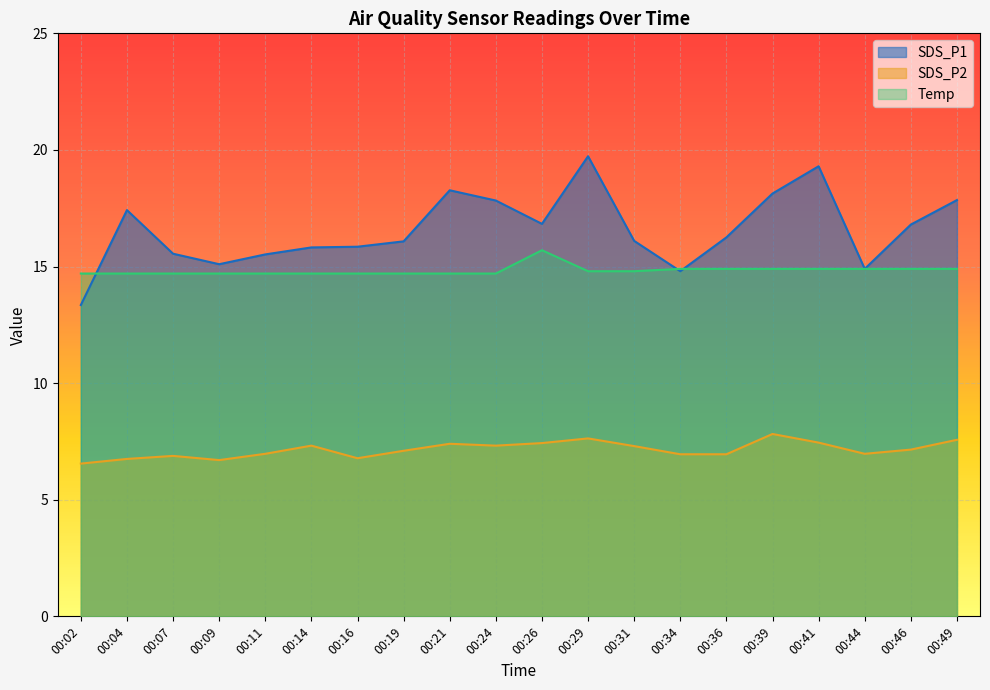

List the labels in order of SDS_P1 value, largest first.

00:29, 00:41, 00:21, 00:39, 00:49, 00:24, 00:04, 00:26, 00:46, 00:36, 00:31, 00:19, 00:16, 00:14, 00:07, 00:11, 00:09, 00:44, 00:34, 00:02